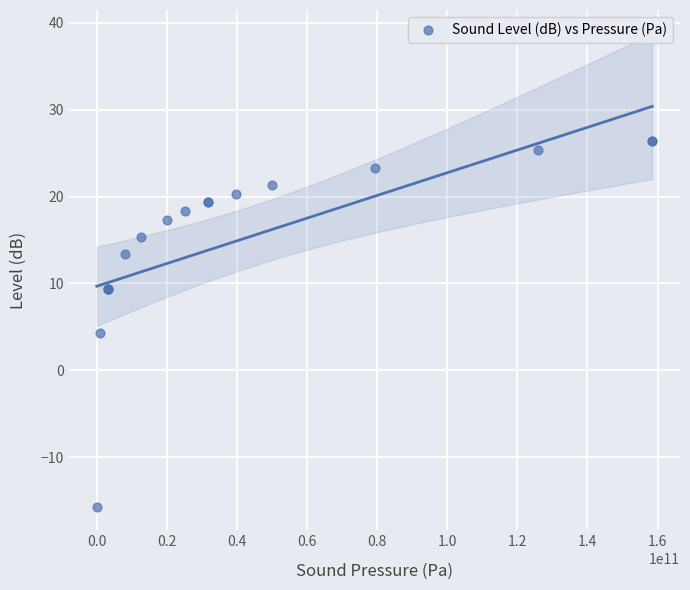

What Y value in the scatter plot is closest to 5?

4.3